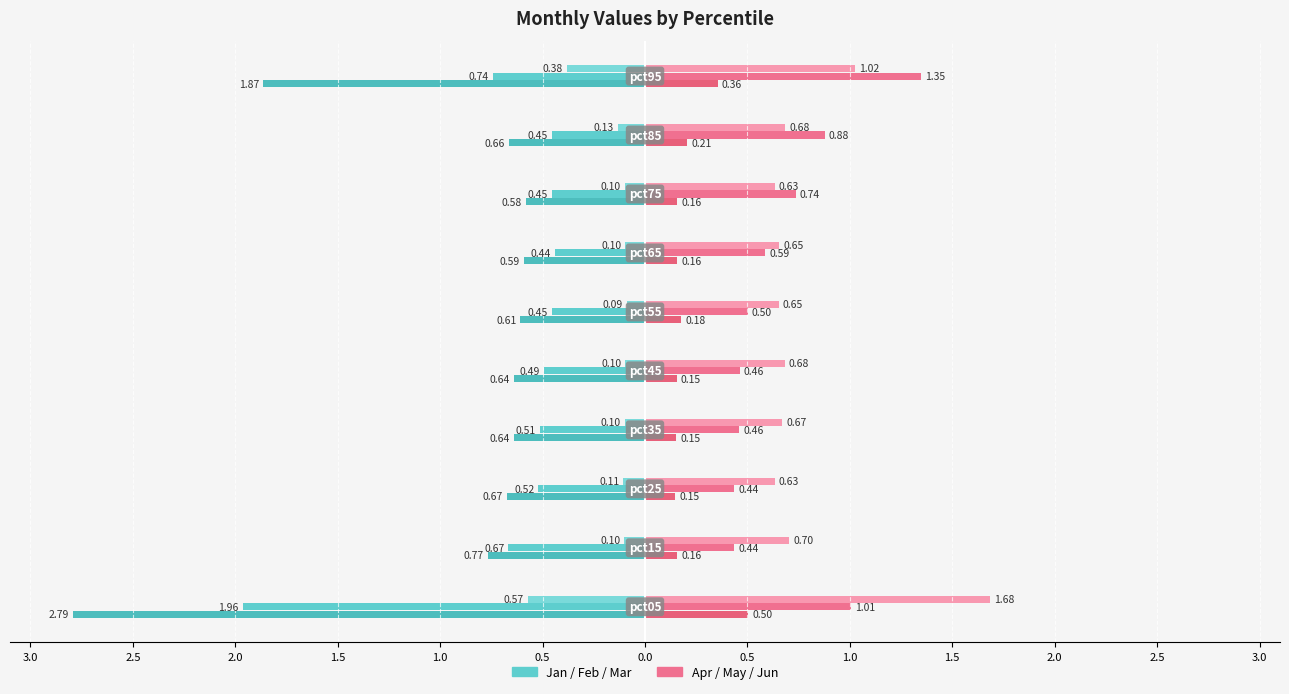

How many groups of bars are there?

10